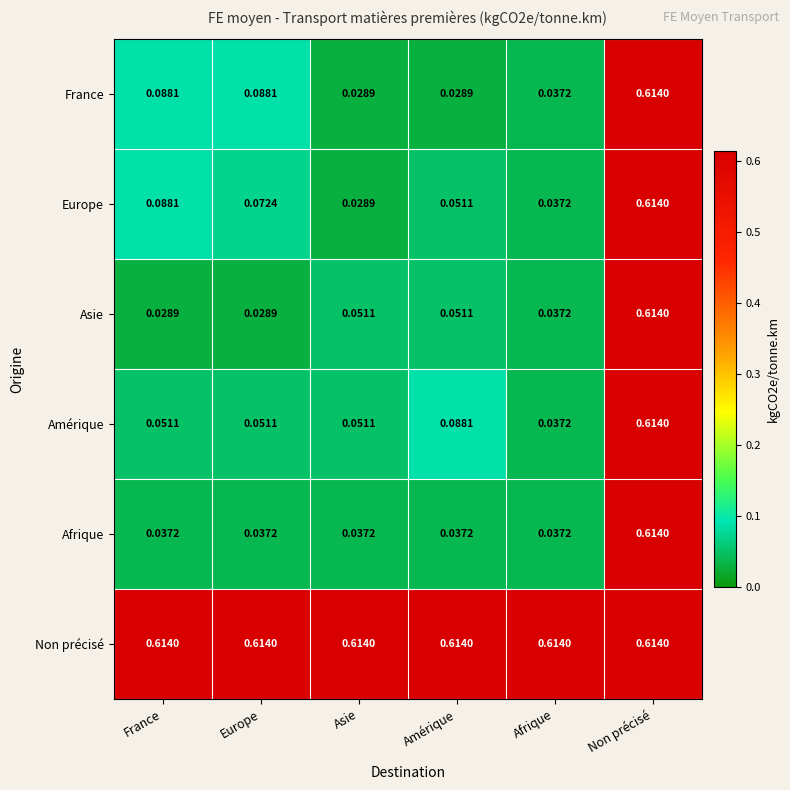

At which category is the sum across all series the highest?

Non précisé